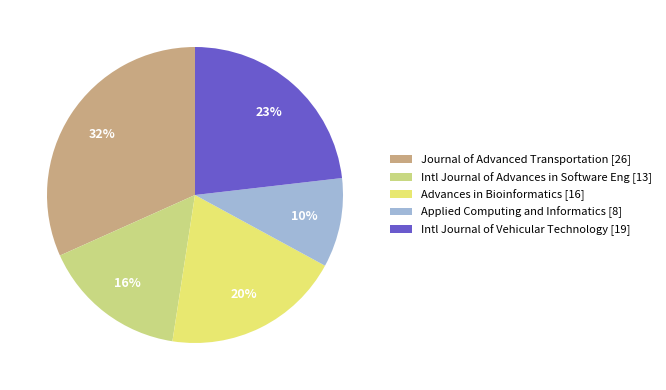

To the nearest percent, what portion does Intl Journal of Vehicular Technology [19] represent?

23%